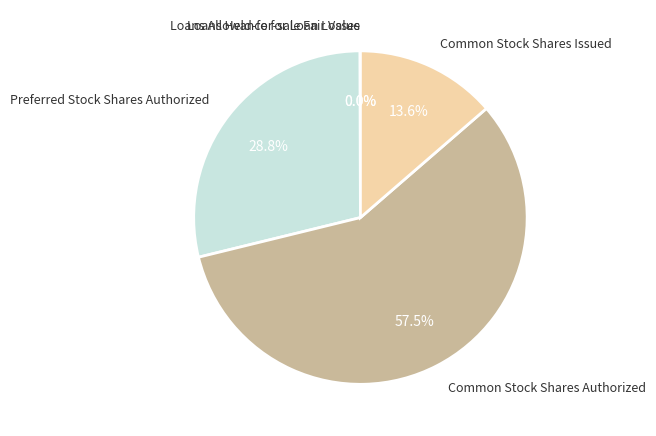

To the nearest percent, what is the difference between the largest and smallest slice percentages?

58%